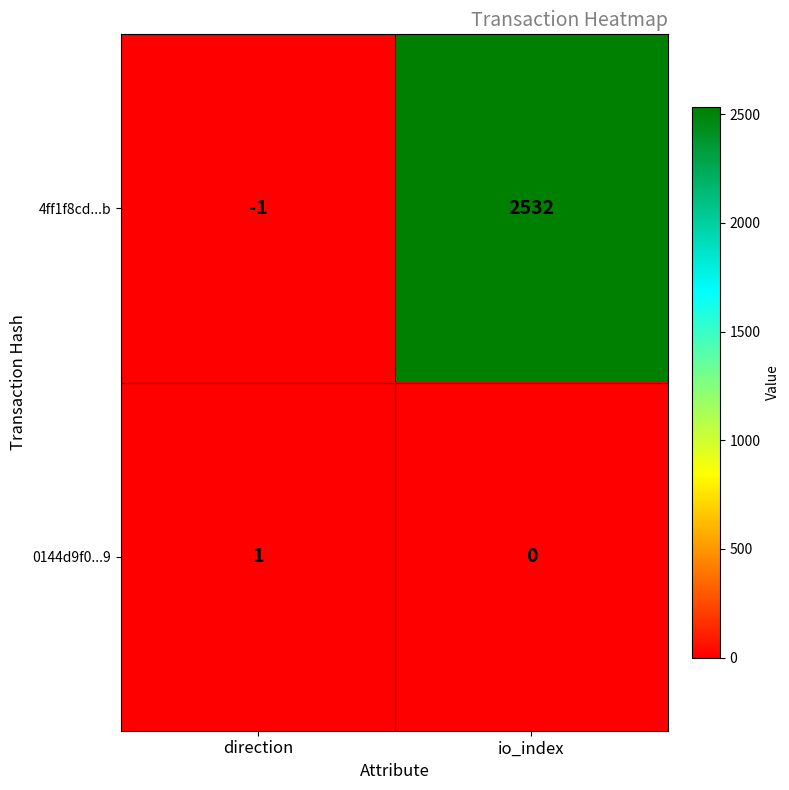

How many positive values does the 0144d9f0...9 series have?

1